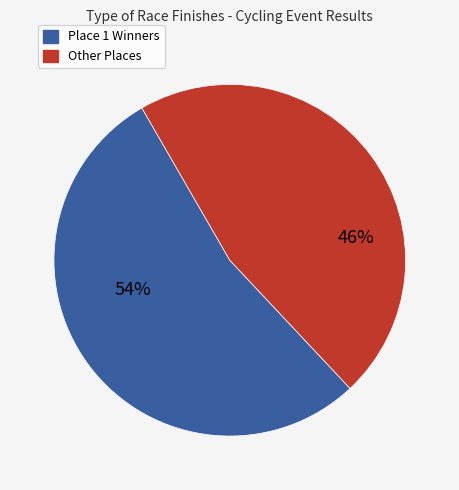

How many segments does this pie chart have?

2